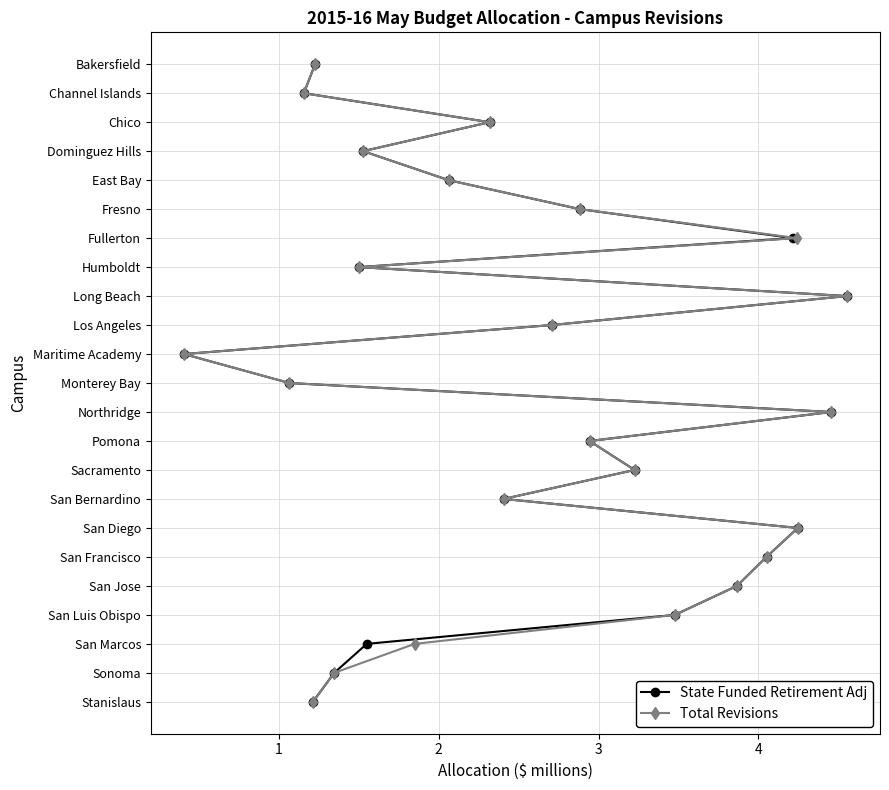

True or false: Total Revisions and State Funded Retirement Adj intersect in this chart.

False